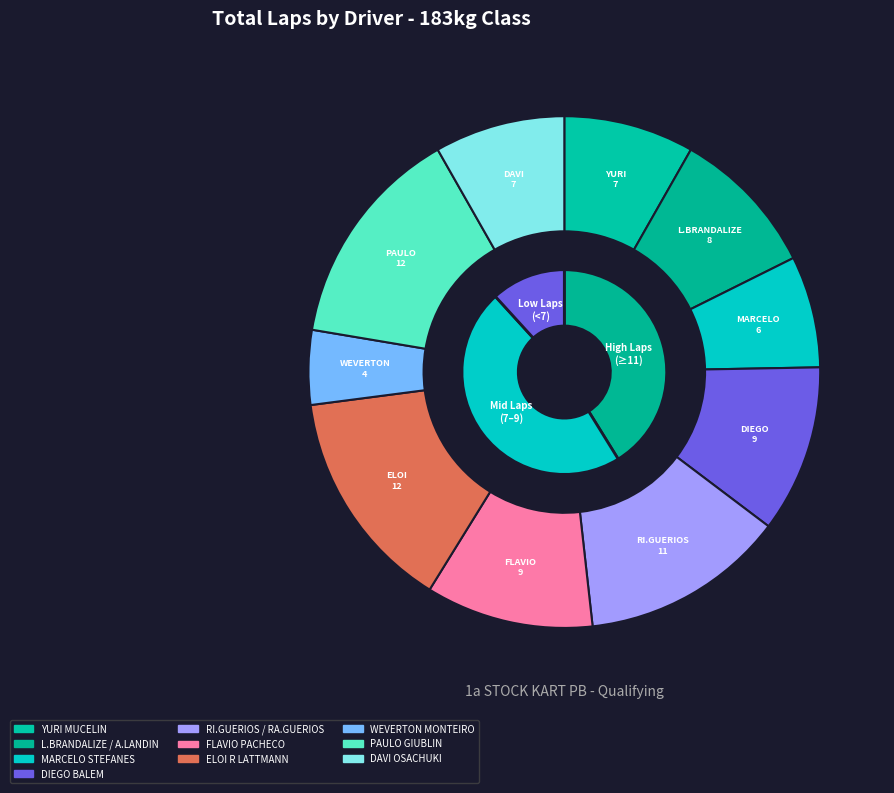

What percentage is the WEVERTON MONTEIRO slice, to the nearest percent?

5%